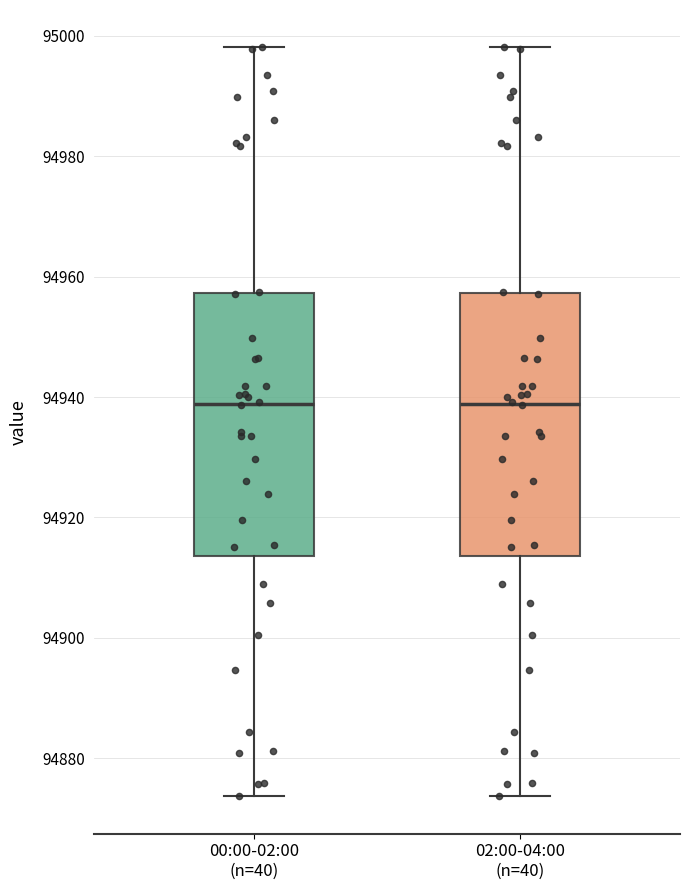

Where is the lower edge of the box for 02:00-04:00 (n=40) on the y-axis? The values are not printed on the chart, so give them approximately, as read against the axis.

94914